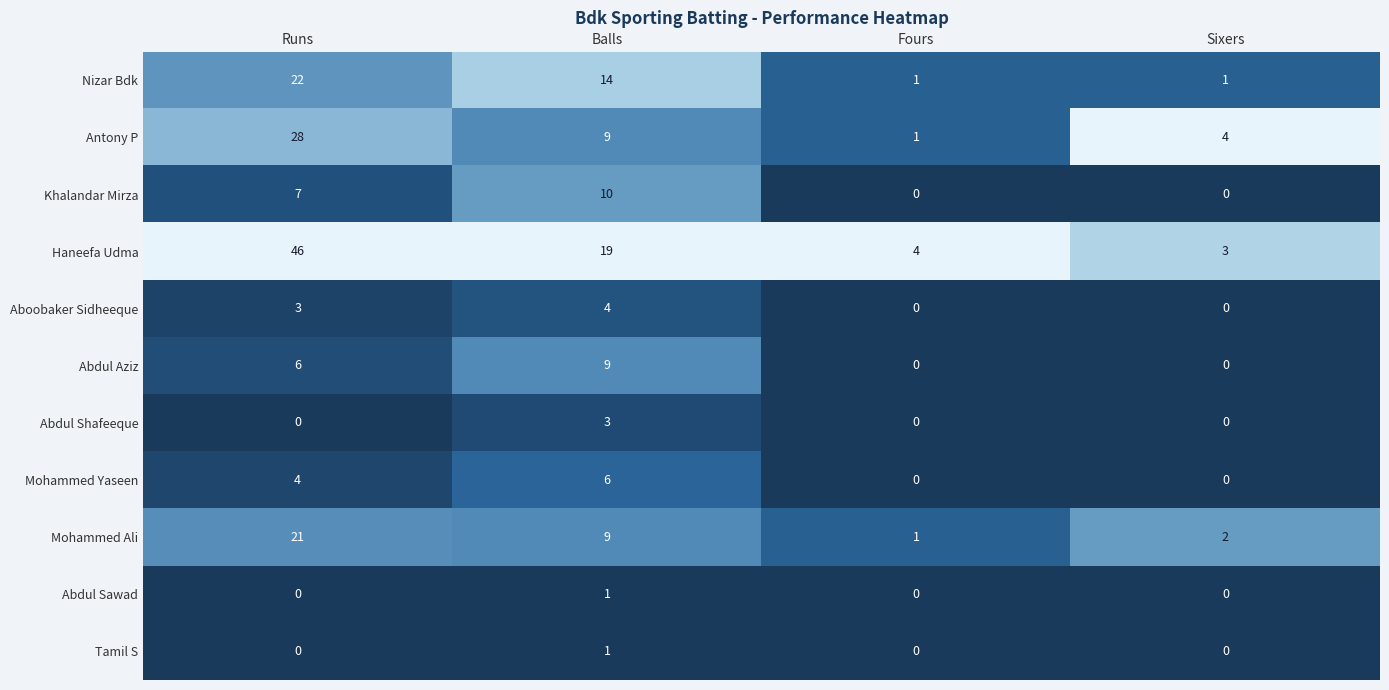

What is the total value across all series at Balls?

85